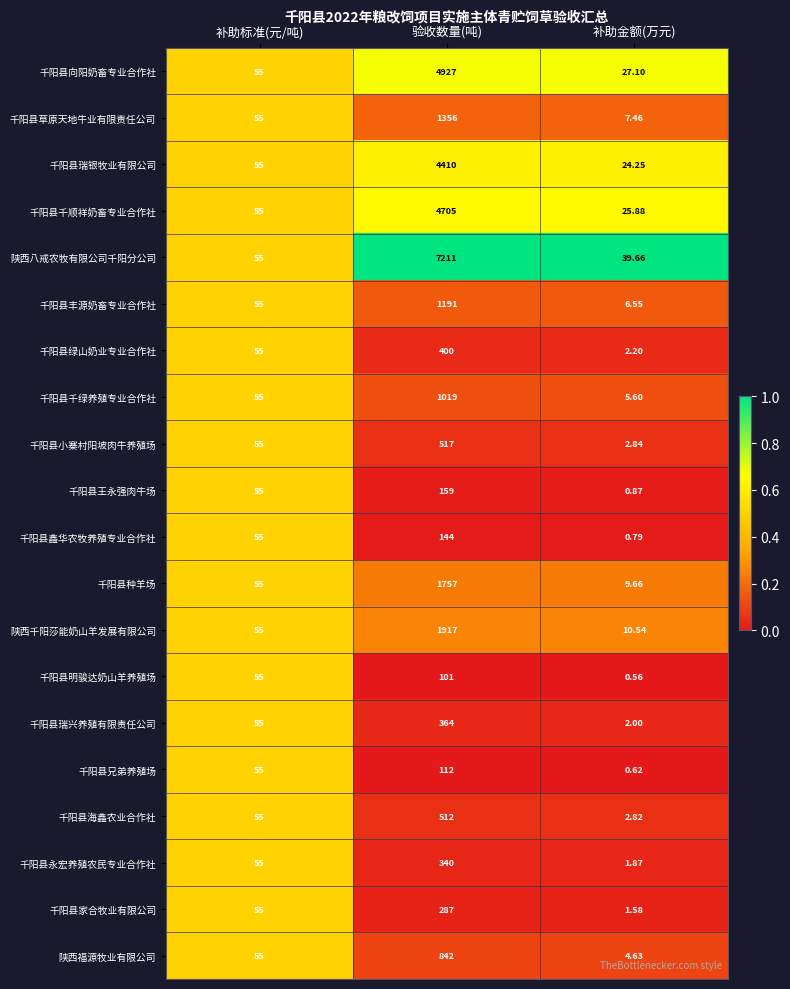

Where is 陕西八戒农牧有限公司千阳分公司 nearest to the value 3625?

补助标准(元/吨)